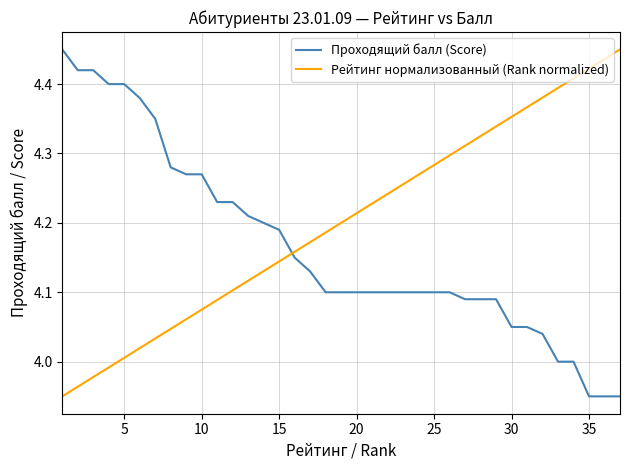

How many values in the Рейтинг нормализованный (Rank normalized) series exceed 4?

33